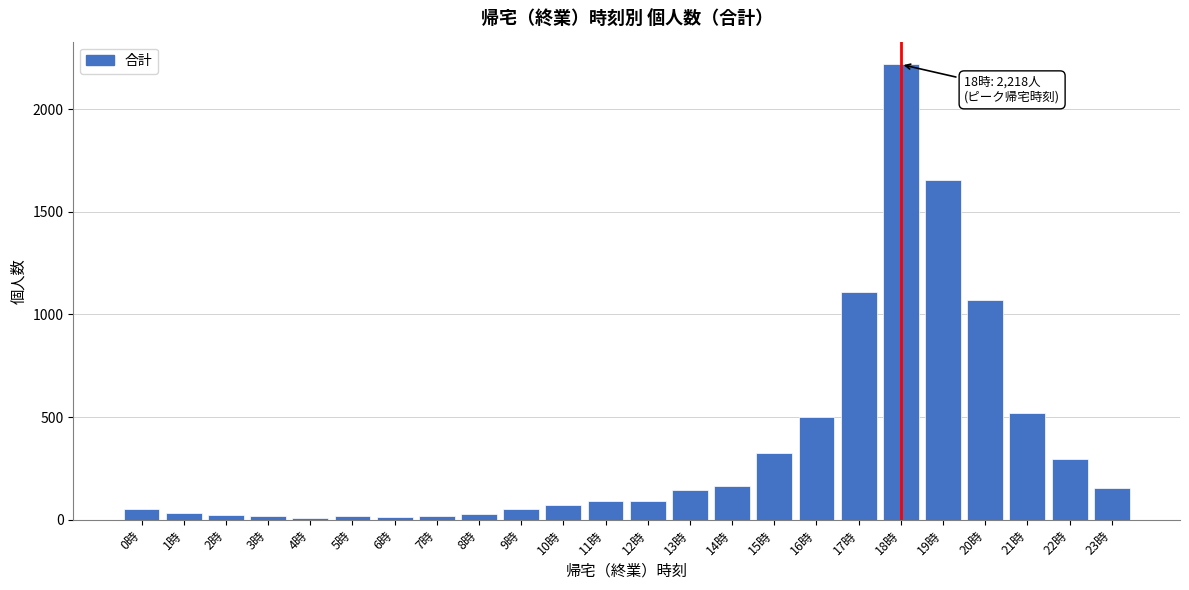

What is the maximum value shown in the chart?

2218